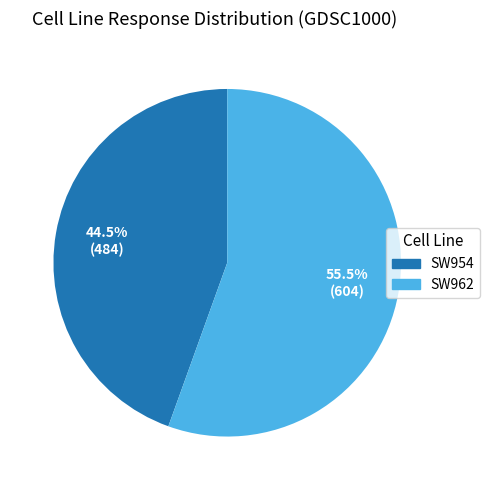

Count the number of slices in the pie.

2